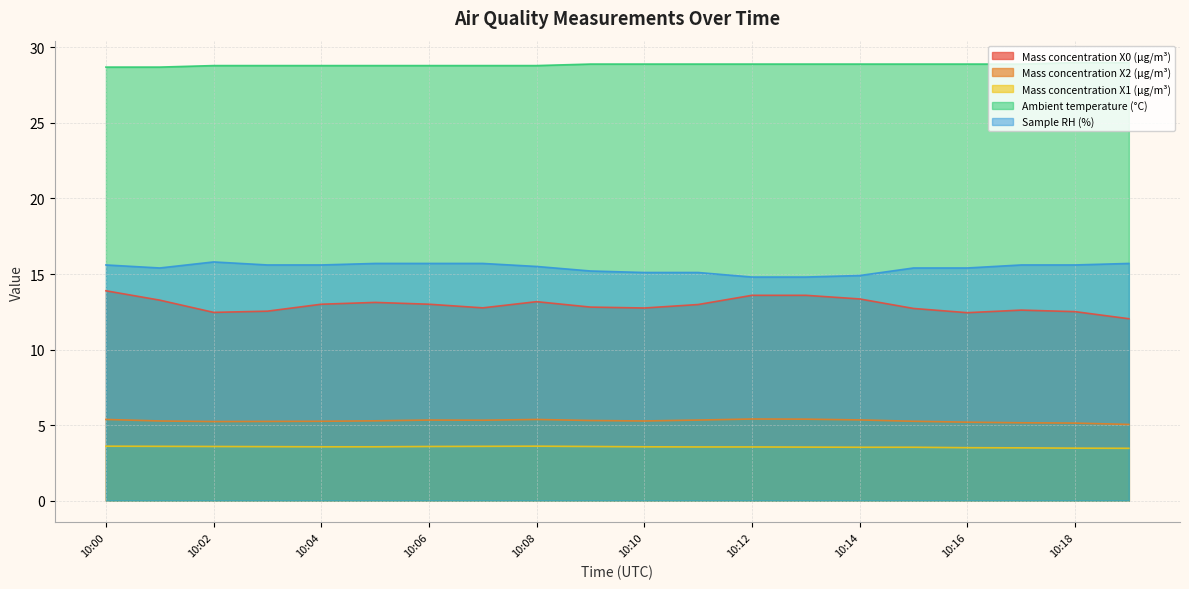

Reading left to right, extract all data points from this chart.

Mass concentration X0 (μg/m³): 13.9	13.3	12.5	12.5	13.0	13.1	13.0	12.8	13.2	12.8	12.8	13.0	13.6	13.6	13.3	12.7	12.4	12.6	12.5	12.0
Mass concentration X2 (μg/m³): 5.4	5.3	5.2	5.2	5.2	5.3	5.3	5.3	5.4	5.3	5.3	5.3	5.4	5.4	5.3	5.2	5.2	5.2	5.1	5.0
Mass concentration X1 (μg/m³): 3.6	3.6	3.6	3.6	3.6	3.6	3.6	3.6	3.6	3.6	3.6	3.5	3.5	3.5	3.5	3.5	3.5	3.5	3.5	3.5
Ambient temperature (°C): 28.7	28.7	28.8	28.8	28.8	28.8	28.8	28.8	28.8	28.9	28.9	28.9	28.9	28.9	28.9	28.9	28.9	28.9	29.0	29.0
Sample RH (%): 15.6	15.4	15.8	15.6	15.6	15.7	15.7	15.7	15.5	15.2	15.1	15.1	14.8	14.8	14.9	15.4	15.4	15.6	15.6	15.7